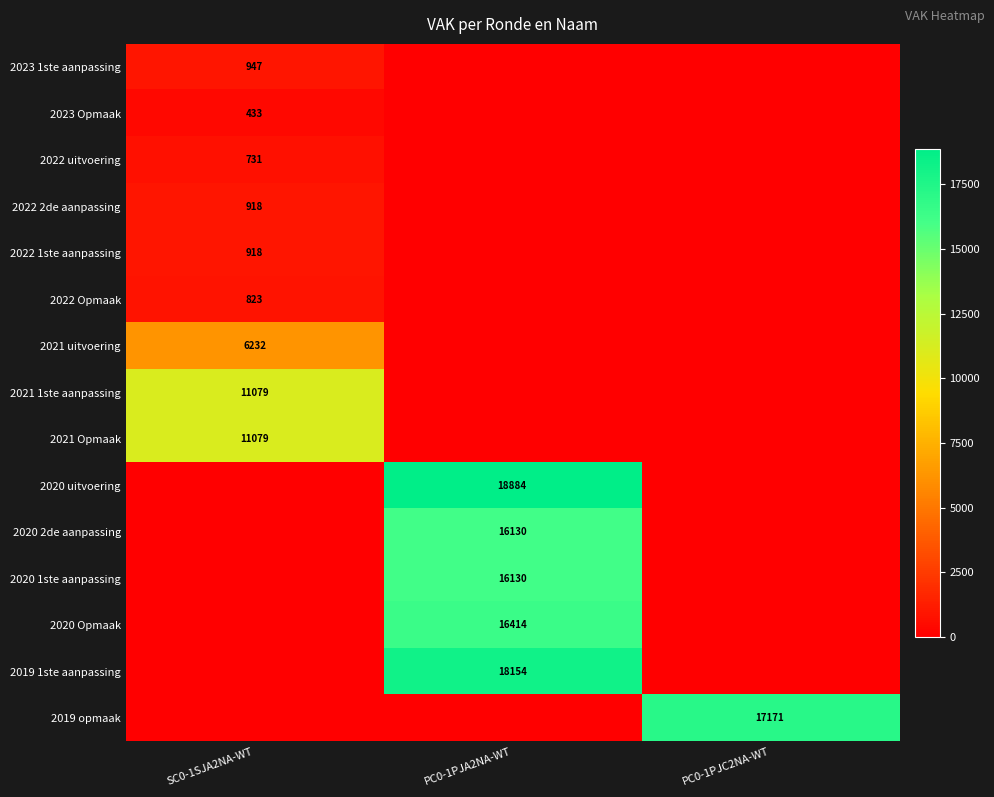

The 2023 1ste aanpassing series shows 397 at SC0-1SJA2NA-WT. True or false?

False